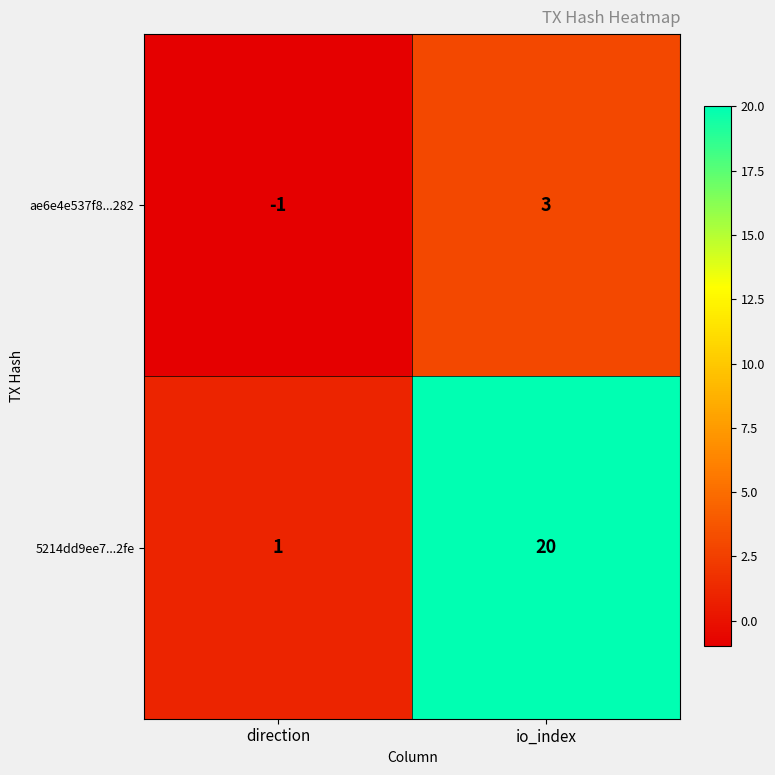

Which series has the widest spread of values?

5214dd9ee7...2fe